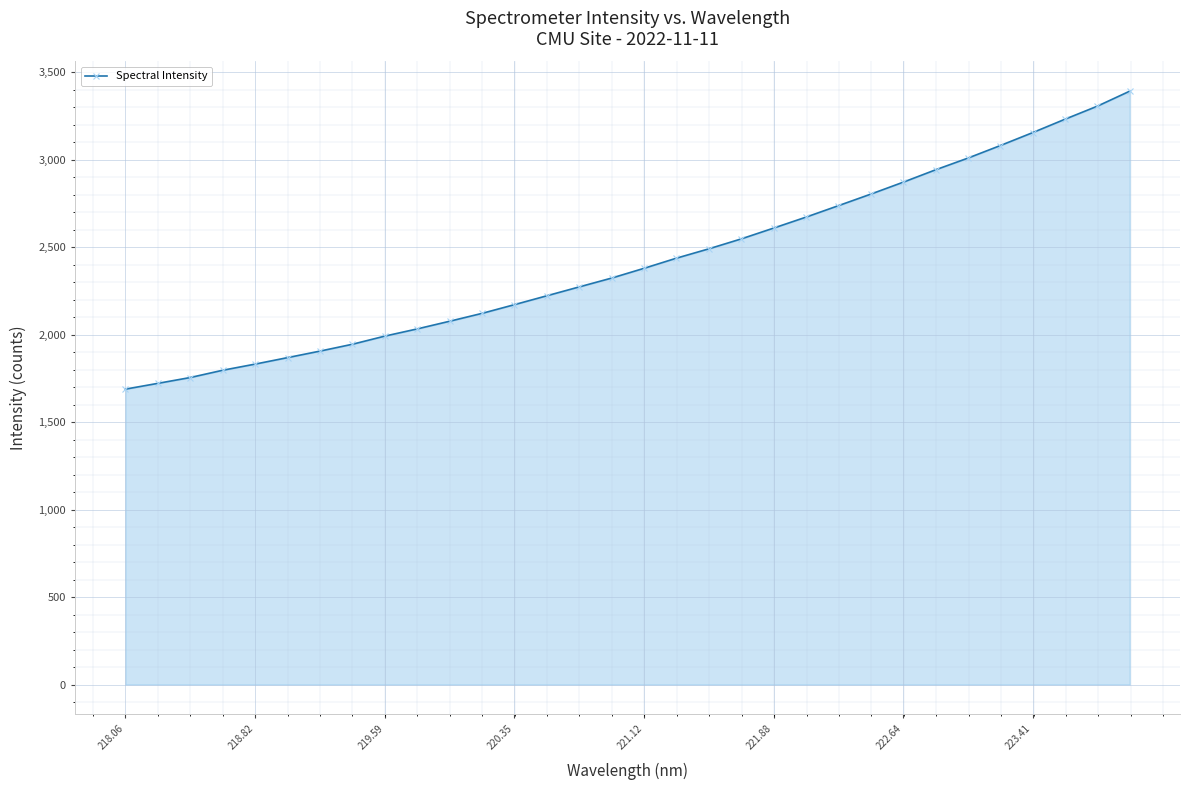

What is the smallest value displayed?

1688.7